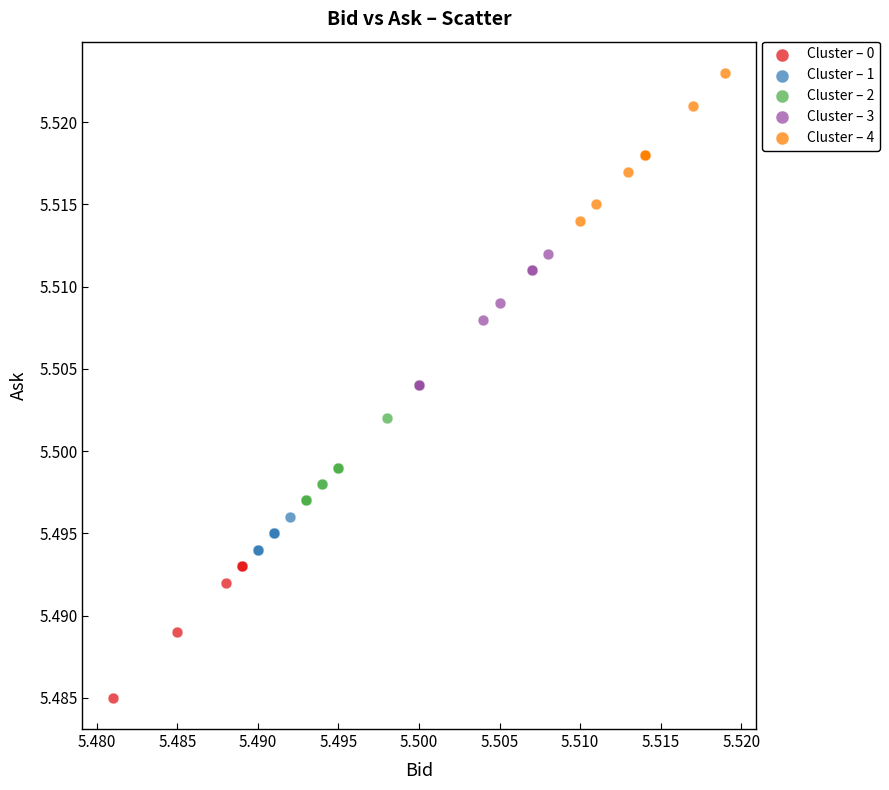

Which series contains the highest Y value?

Cluster – 4